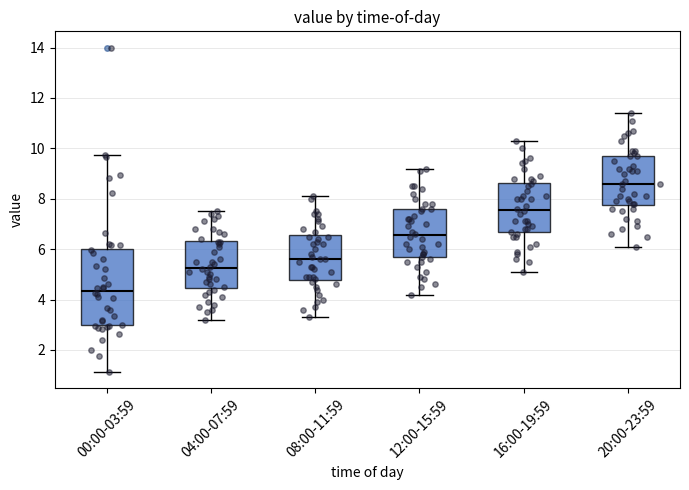

Where does the upper whisker of the box for 16:00-19:59 end on the y-axis? The values are not printed on the chart, so give them approximately, as read against the axis.

10.4